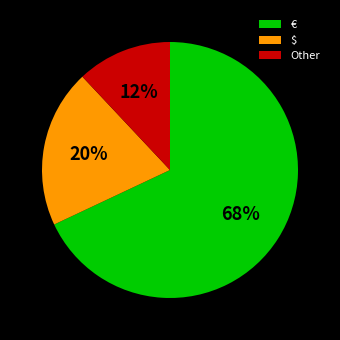

How many slices are in this pie chart?

3